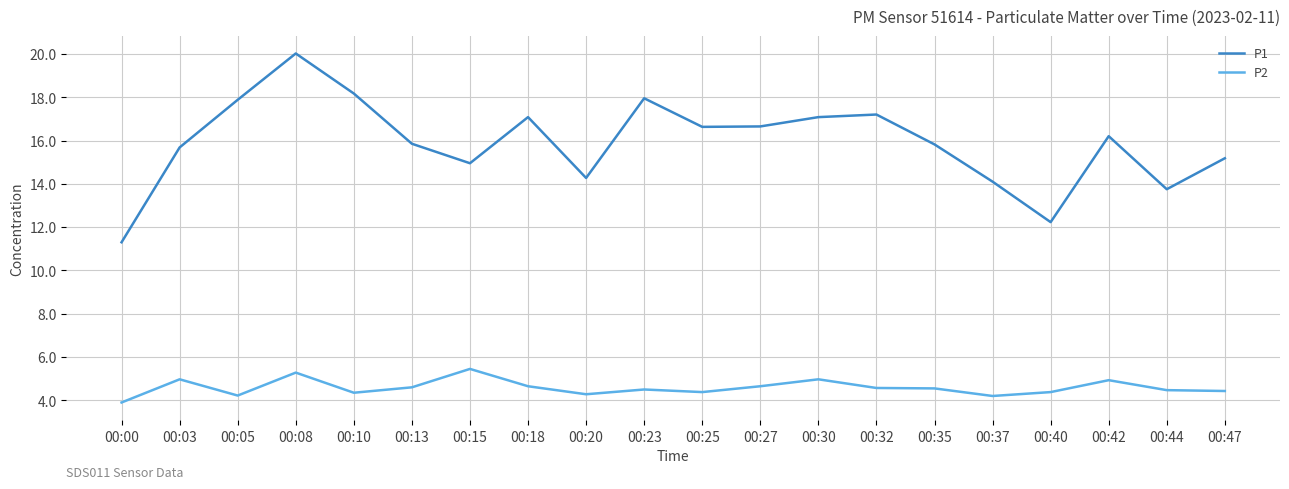

What is the difference between the maximum and minimum values in the P1 series?

8.7